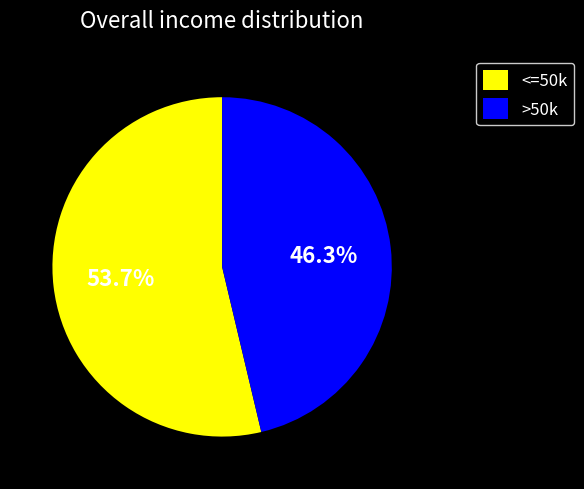

Rank the categories by value from lowest to highest.

>50k, <=50k